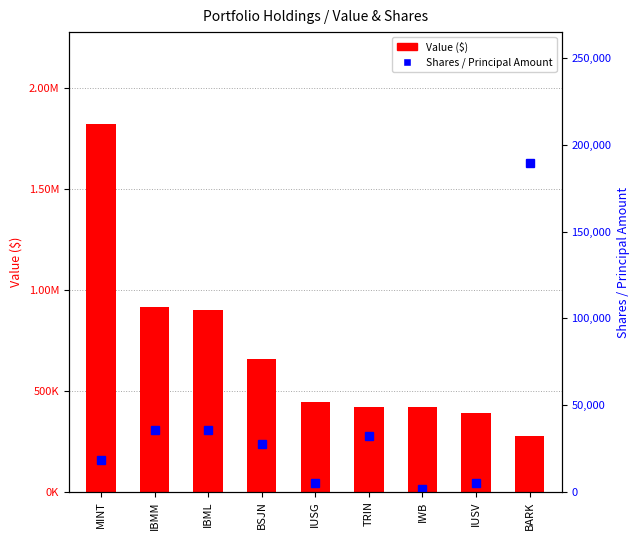

What is the sum of the Shares / Principal Amount values at IBML and IUSG?

40394